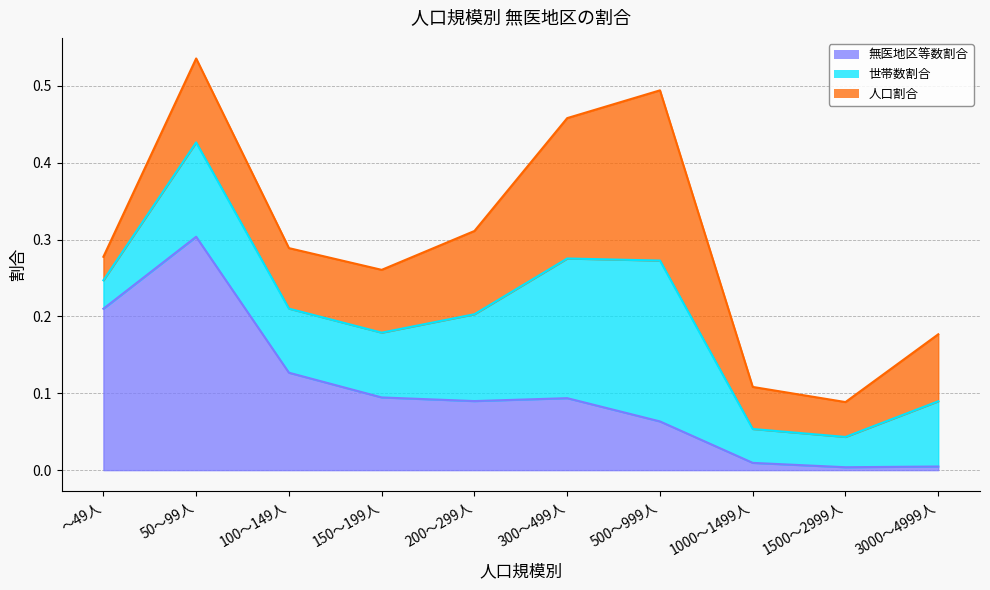

Where do 人口割合 and 世帯数割合 first cross each other?

200～299人 and 300～499人